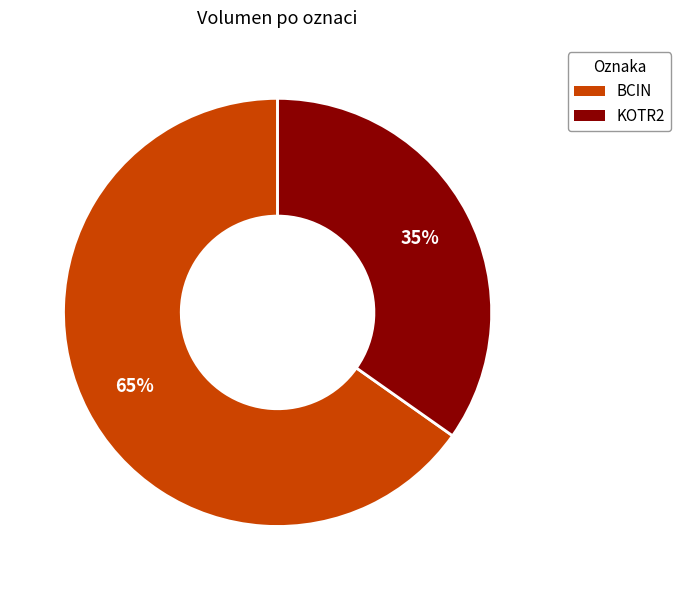

To the nearest percent, what percentage of the pie is KOTR2?

35%